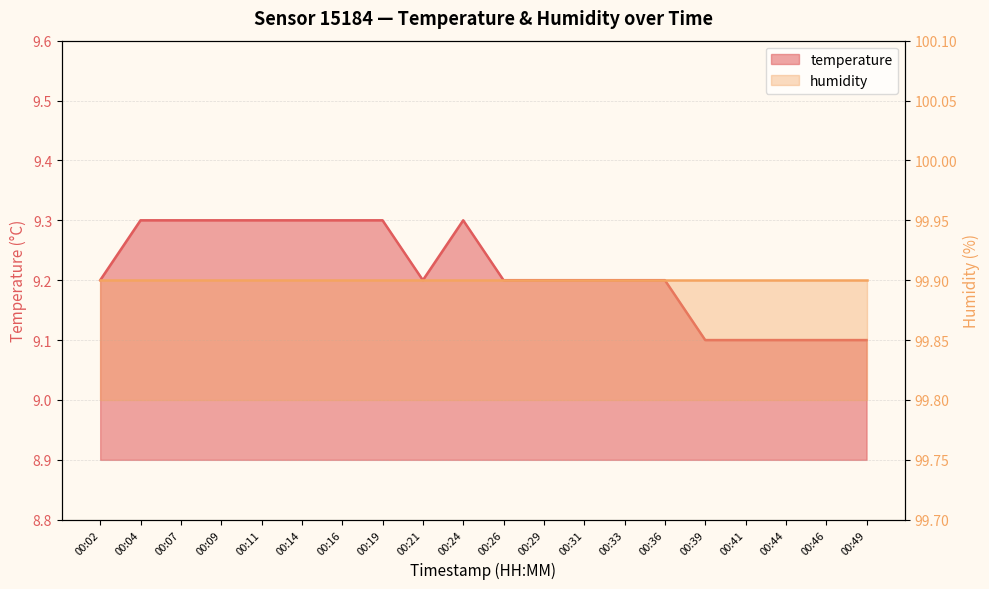

What is the sum of all values?

184.3